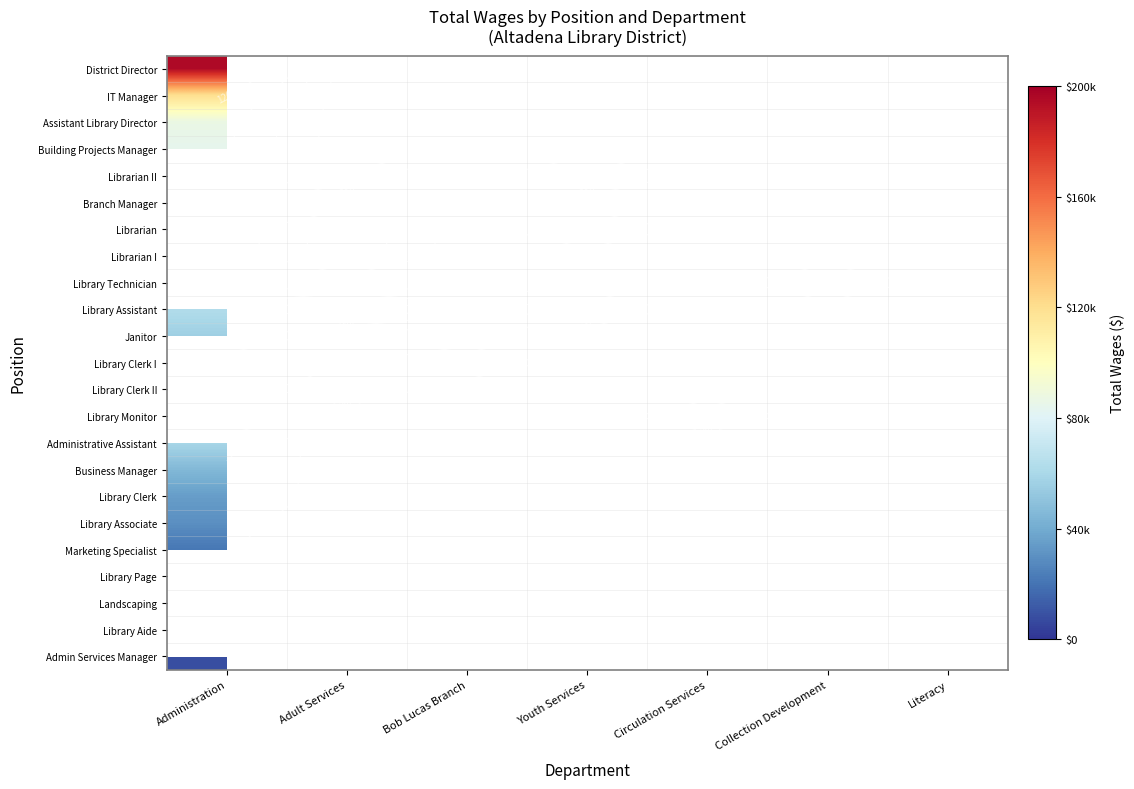

What is the minimum value for Landscaping?

15650.0